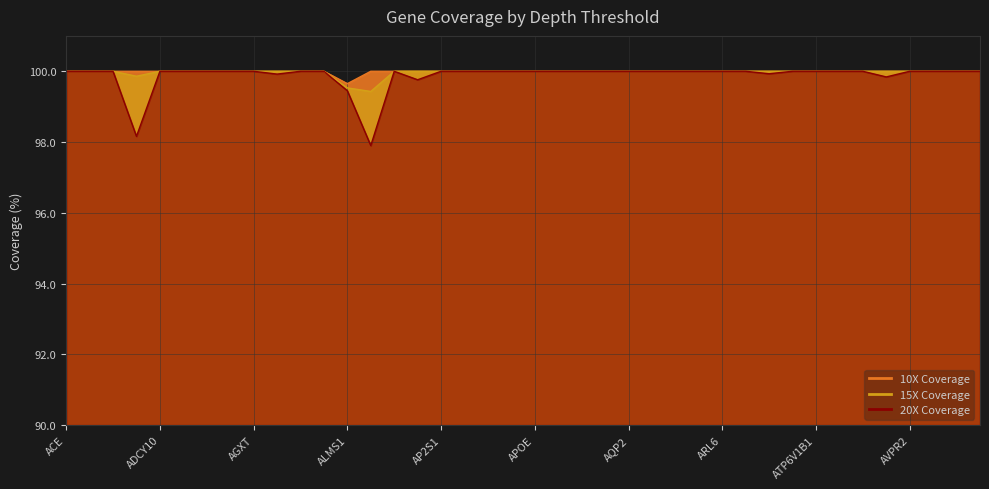

Reading left to right, list all the values displayed in this chart.

10X: ACE=100.0	ACSL4=100.0	ACTN4=100.0	ADAMTS13=100.0	ADCY10=100.0	AGT=100.0	AGTR1=100.0	AGTR2=100.0	AGXT=100.0	AHI1=100.0	ALDOB=100.0	ALG1=100.0	ALMS1=99.7	ANKS6=100.0	ANLN=100.0	ANOS1=100.0	AP2S1=100.0	APBB2=100.0	APOA1=100.0	APOA2=100.0	APOE=100.0	APOL1=100.0	APP=100.0	APRT=100.0	AQP2=100.0	ARHGAP24=100.0	ARHGDIA=100.0	ARL13B=100.0	ARL6=100.0	ARSA=100.0	ASPH=100.0	ATP6V0A4=100.0	ATP6V1B1=100.0	ATP6V1B2=100.0	ATP7B=100.0	ATRX=100.0	AVPR2=100.0	B2M=100.0	B9D1=100.0	B9D2=100.0
15X: ACE=100.0	ACSL4=100.0	ACTN4=100.0	ADAMTS13=99.9	ADCY10=100.0	AGT=100.0	AGTR1=100.0	AGTR2=100.0	AGXT=100.0	AHI1=100.0	ALDOB=100.0	ALG1=100.0	ALMS1=99.5	ANKS6=99.4	ANLN=100.0	ANOS1=100.0	AP2S1=100.0	APBB2=100.0	APOA1=100.0	APOA2=100.0	APOE=100.0	APOL1=100.0	APP=100.0	APRT=100.0	AQP2=100.0	ARHGAP24=100.0	ARHGDIA=100.0	ARL13B=100.0	ARL6=100.0	ARSA=100.0	ASPH=100.0	ATP6V0A4=100.0	ATP6V1B1=100.0	ATP6V1B2=100.0	ATP7B=100.0	ATRX=100.0	AVPR2=100.0	B2M=100.0	B9D1=100.0	B9D2=100.0
20X: ACE=100.0	ACSL4=100.0	ACTN4=100.0	ADAMTS13=98.2	ADCY10=100.0	AGT=100.0	AGTR1=100.0	AGTR2=100.0	AGXT=100.0	AHI1=99.9	ALDOB=100.0	ALG1=100.0	ALMS1=99.5	ANKS6=97.9	ANLN=100.0	ANOS1=99.8	AP2S1=100.0	APBB2=100.0	APOA1=100.0	APOA2=100.0	APOE=100.0	APOL1=100.0	APP=100.0	APRT=100.0	AQP2=100.0	ARHGAP24=100.0	ARHGDIA=100.0	ARL13B=100.0	ARL6=100.0	ARSA=100.0	ASPH=99.9	ATP6V0A4=100.0	ATP6V1B1=100.0	ATP6V1B2=100.0	ATP7B=100.0	ATRX=99.8	AVPR2=100.0	B2M=100.0	B9D1=100.0	B9D2=100.0